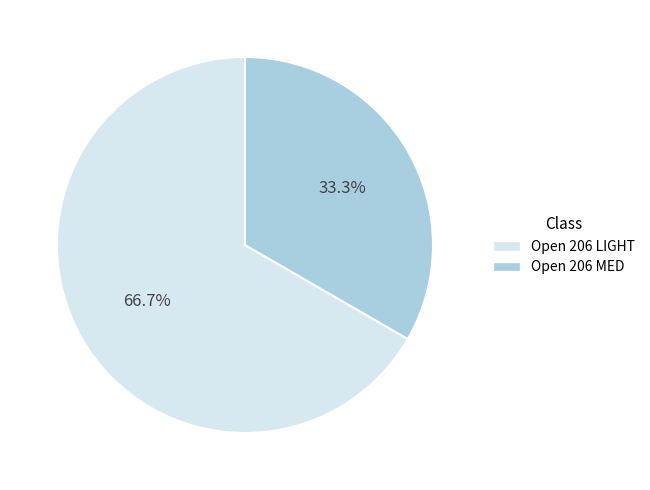

Which has a higher value, Open 206 LIGHT or Open 206 MED?

Open 206 LIGHT